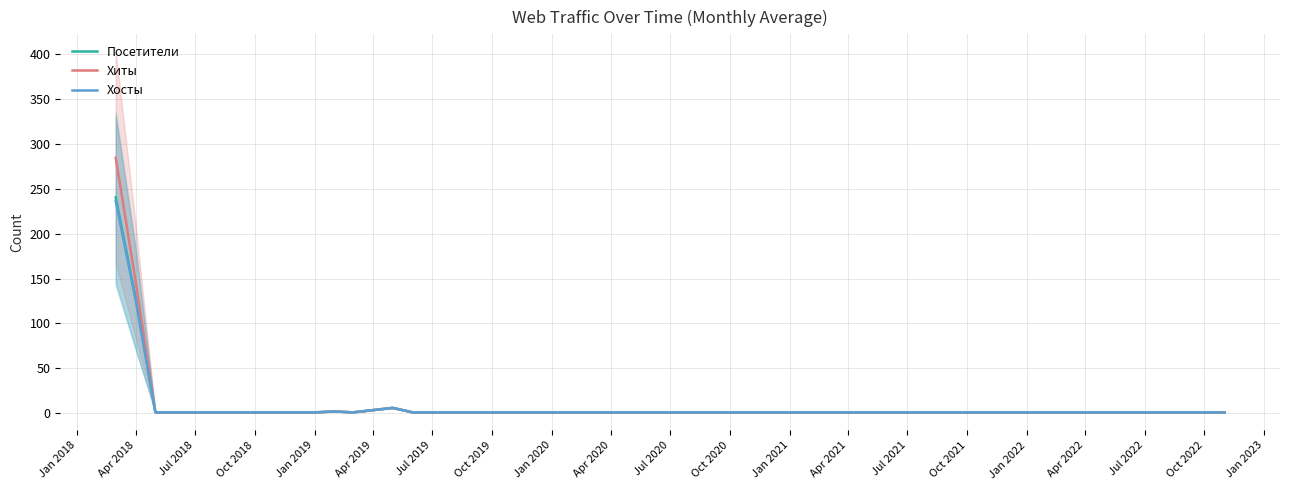

True or false: Хиты and Посетители cross at least once.

False